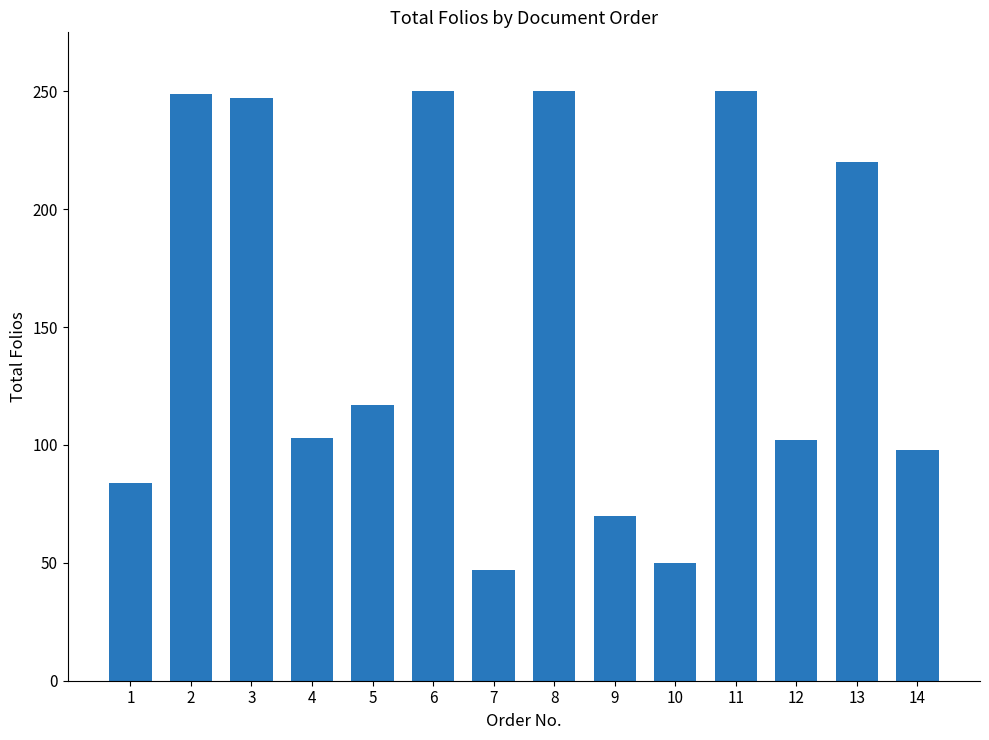

What is the change in value from 3 to 9?

-177